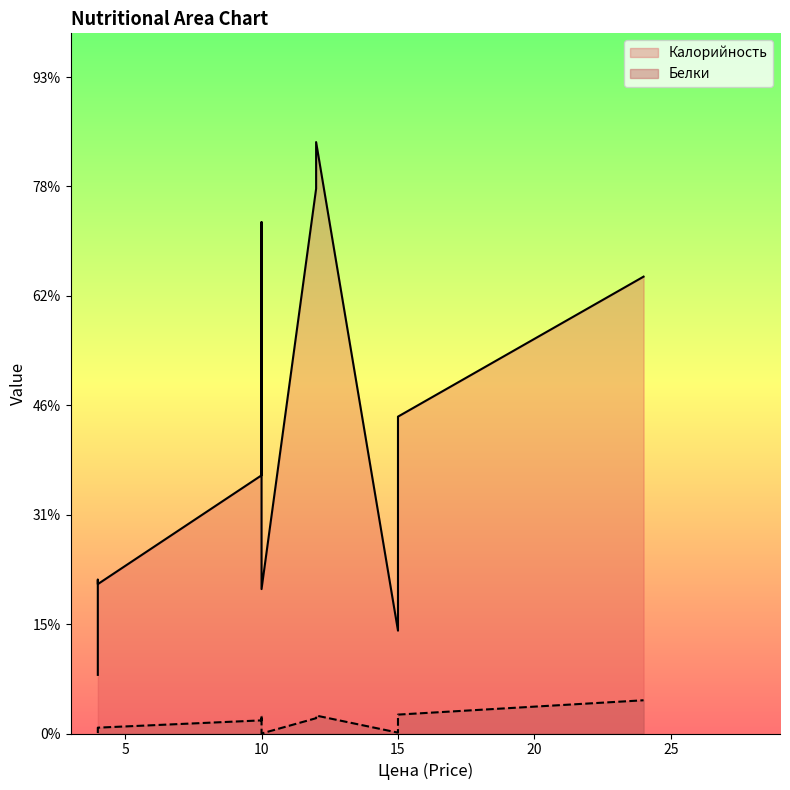

Which category has the highest value across all series?

12